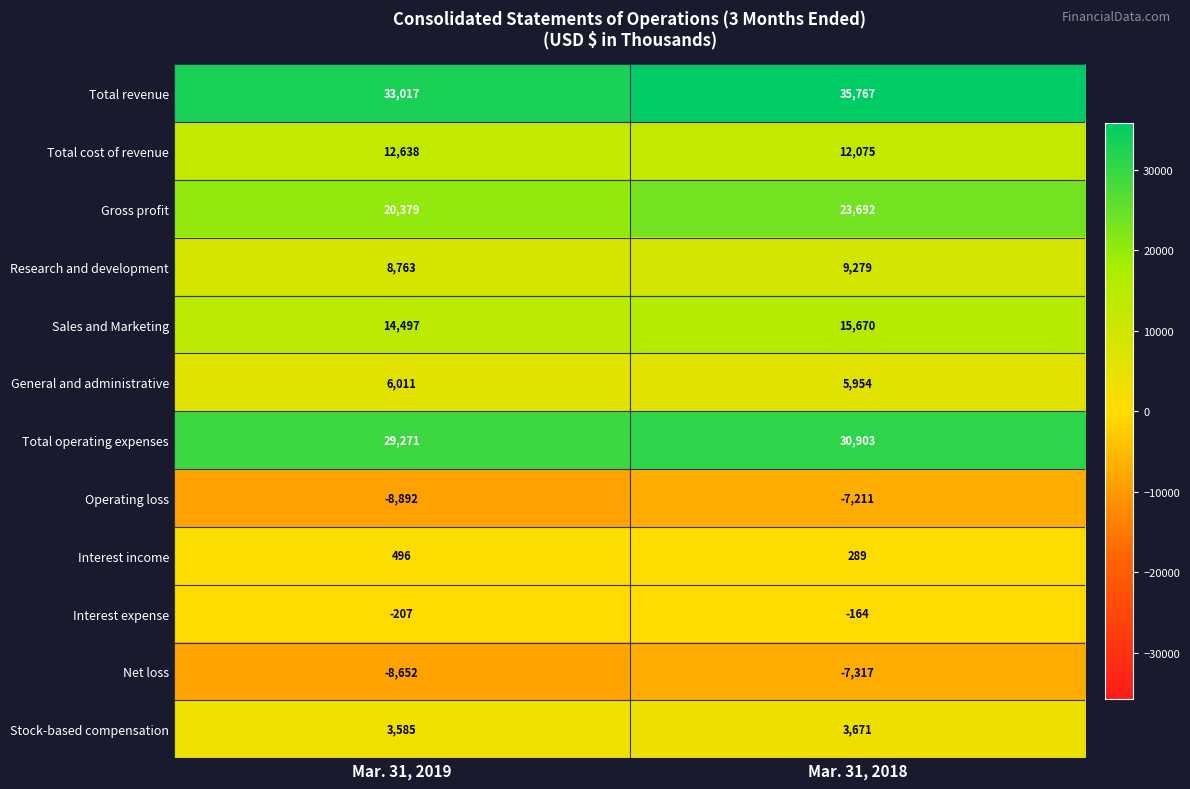

Reading left to right, what are all the values shown in this chart?

Total revenue: Mar. 31, 2019=33017	Mar. 31, 2018=35767
Total cost of revenue: Mar. 31, 2019=12638	Mar. 31, 2018=12075
Gross profit: Mar. 31, 2019=20379	Mar. 31, 2018=23692
Research and development: Mar. 31, 2019=8763	Mar. 31, 2018=9279
Sales and Marketing: Mar. 31, 2019=14497	Mar. 31, 2018=15670
General and administrative: Mar. 31, 2019=6011	Mar. 31, 2018=5954
Total operating expenses: Mar. 31, 2019=29271	Mar. 31, 2018=30903
Operating loss: Mar. 31, 2019=-8892	Mar. 31, 2018=-7211
Interest income: Mar. 31, 2019=496	Mar. 31, 2018=289
Interest expense: Mar. 31, 2019=-207	Mar. 31, 2018=-164
Net loss: Mar. 31, 2019=-8652	Mar. 31, 2018=-7317
Stock-based compensation: Mar. 31, 2019=3585	Mar. 31, 2018=3671